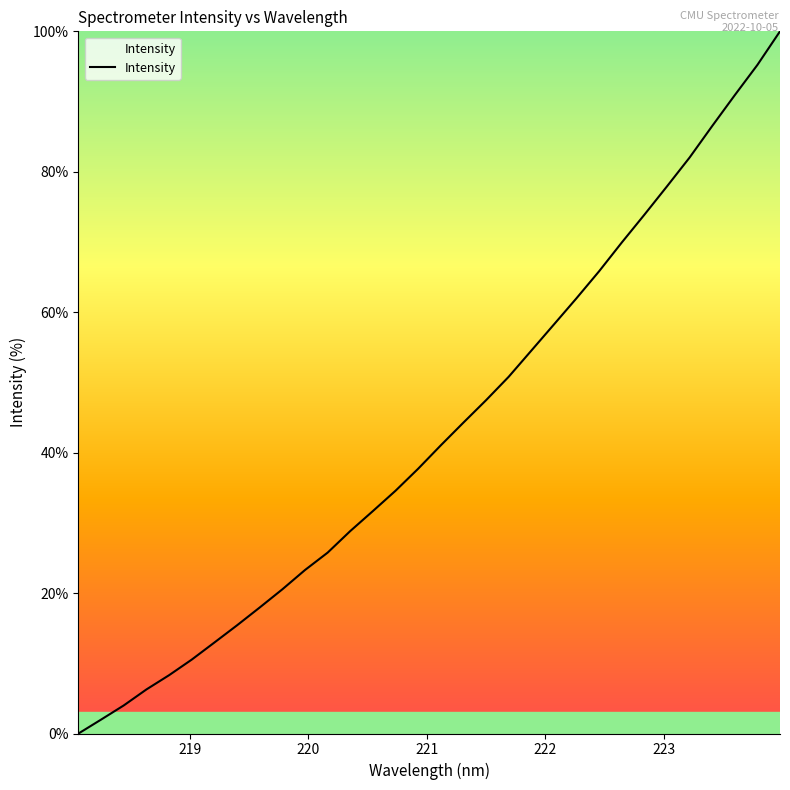

What is the difference between the maximum and minimum values?

100.0